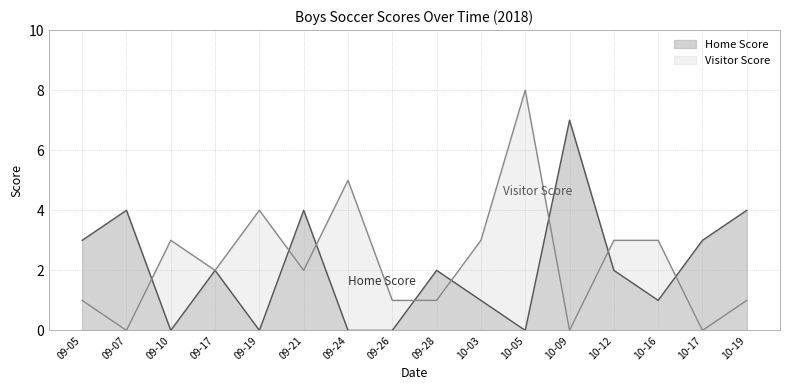

What is the value of the Home Score point at the 12th from the left?

7